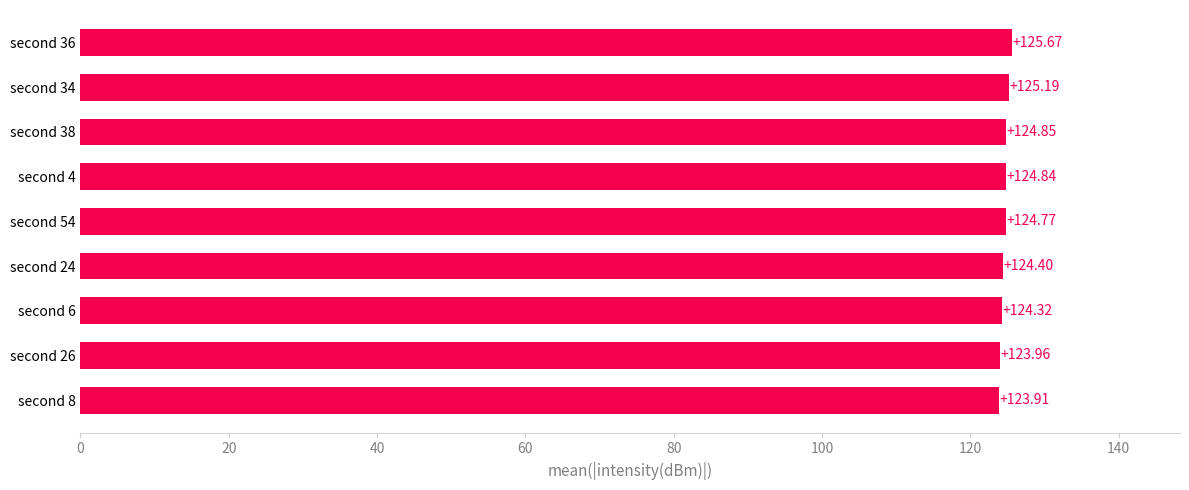

Approximately how many times larger is the value at second 36 compared to second 8?

1.0